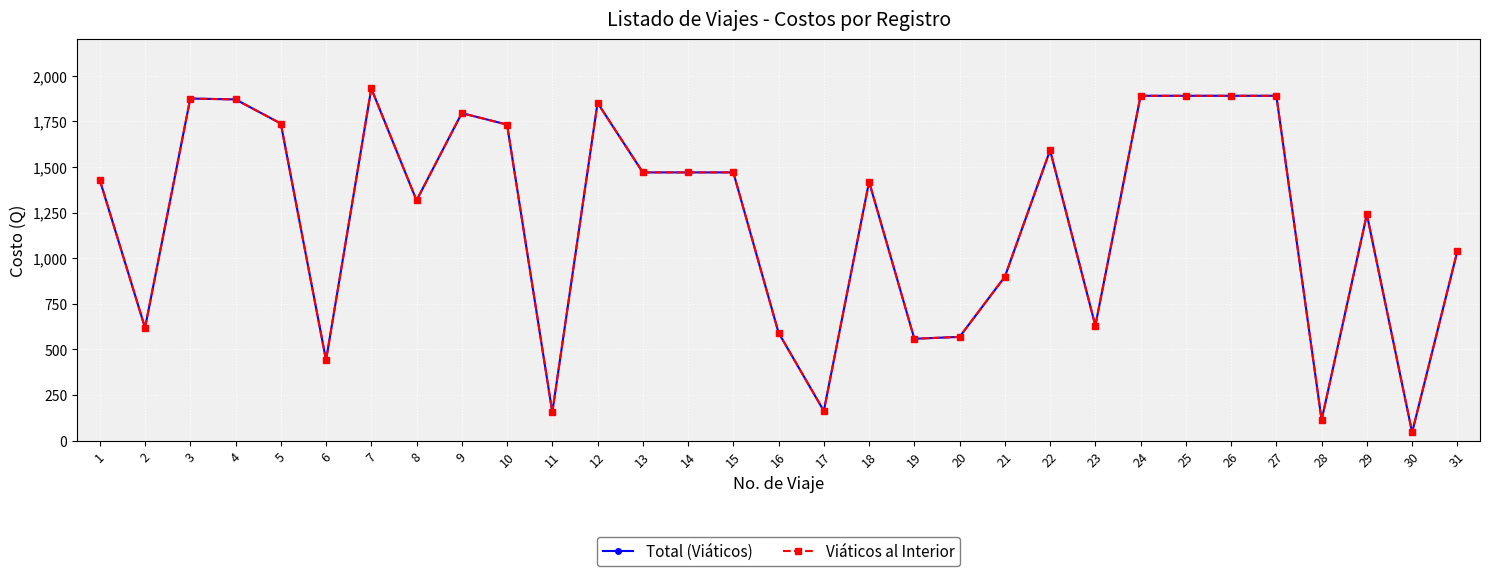

In Total (Viáticos), how many points are higher than both neighbors (excluding endpoints)?

7